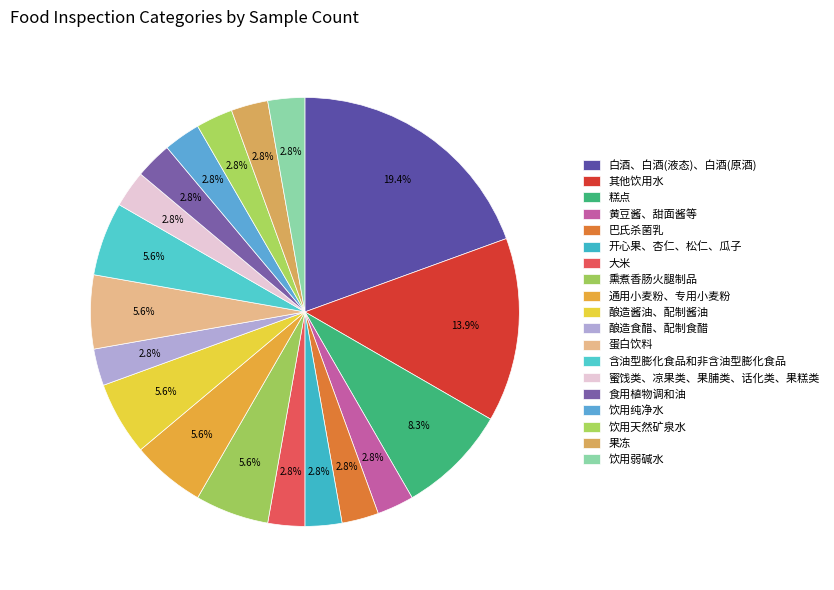

To the nearest percent, what is the difference between the largest and smallest slice percentages?

17%